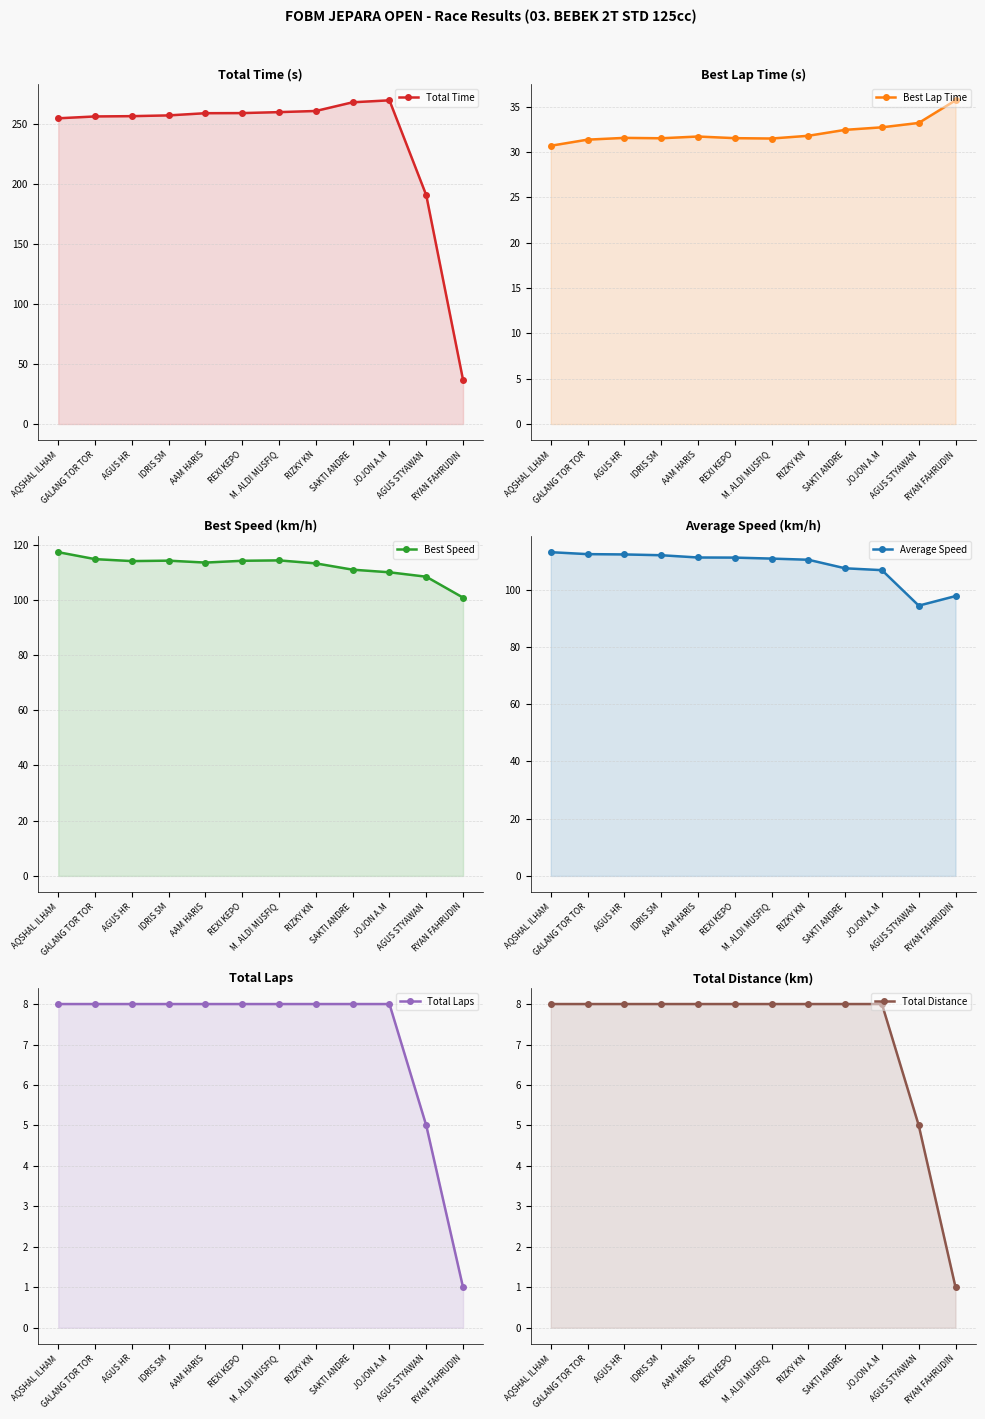

Which category has the lowest value in the Total Laps series?

RYAN FAHRUDIN